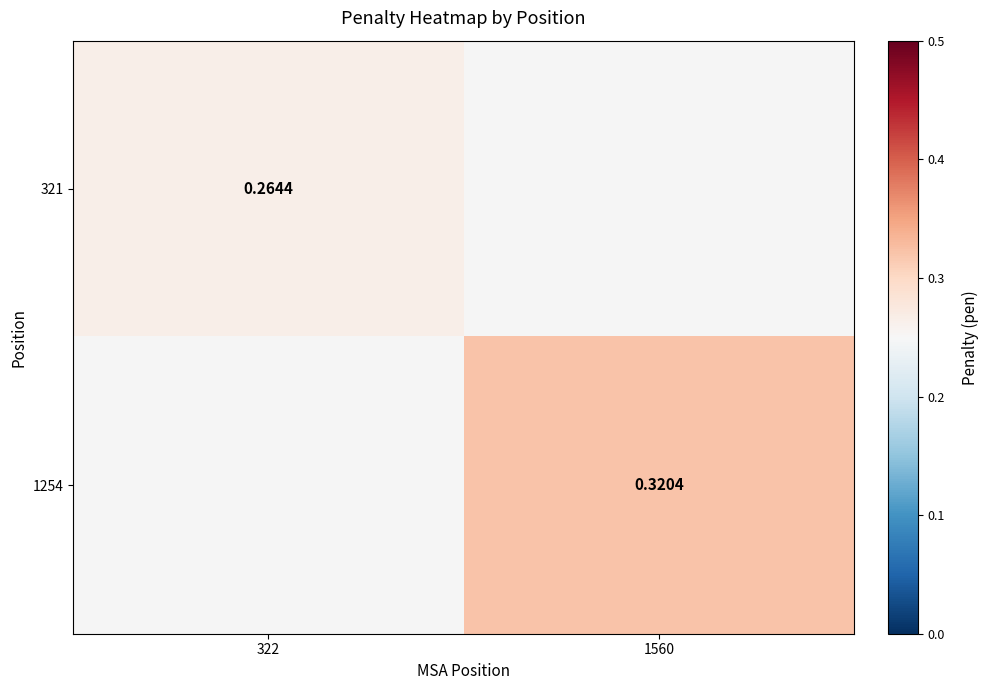

List the labels in order of 321 value, smallest first.

322, 1560